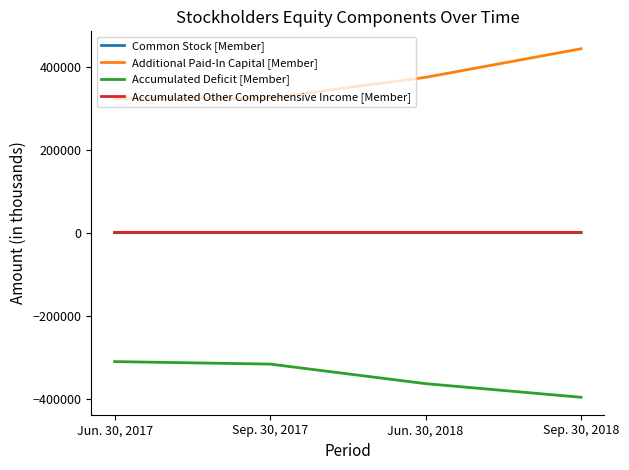

True or false: Common Stock [Member] and Additional Paid-In Capital [Member] intersect in this chart.

False